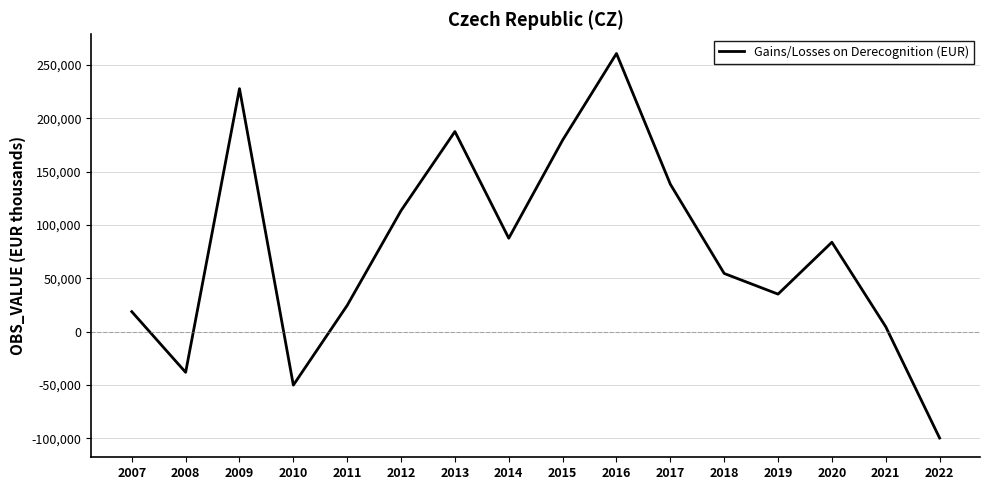

Which label corresponds to the largest value in the chart?

2016